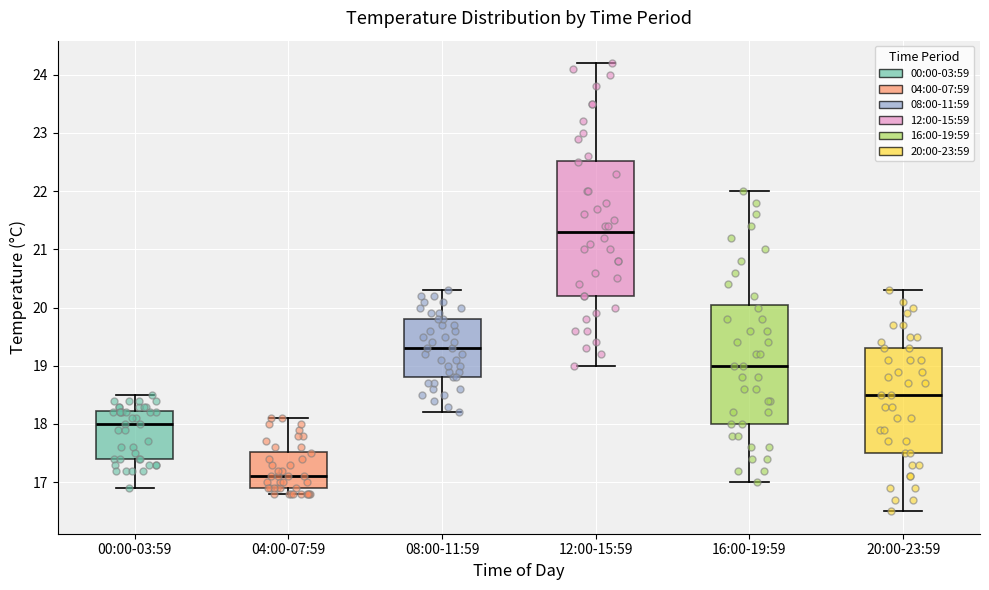

Reading left to right, read every box against the y-axis: the position of its median line, the range the box covers, and the ends of its whiskers. The values are not printed on the chart, so give them approximately, as read against the axis.

00:00-03:59: median 18.0, box 17.4 to 18.2, whiskers 16.9 to 18.5
04:00-07:59: median 17.1, box 16.9 to 17.5, whiskers 16.8 to 18.1
08:00-11:59: median 19.3, box 18.8 to 19.8, whiskers 18.2 to 20.3
12:00-15:59: median 21.3, box 20.2 to 22.5, whiskers 19.0 to 24.2
16:00-19:59: median 19.0, box 18.0 to 20.1, whiskers 17.0 to 22.0
20:00-23:59: median 18.5, box 17.5 to 19.3, whiskers 16.5 to 20.3